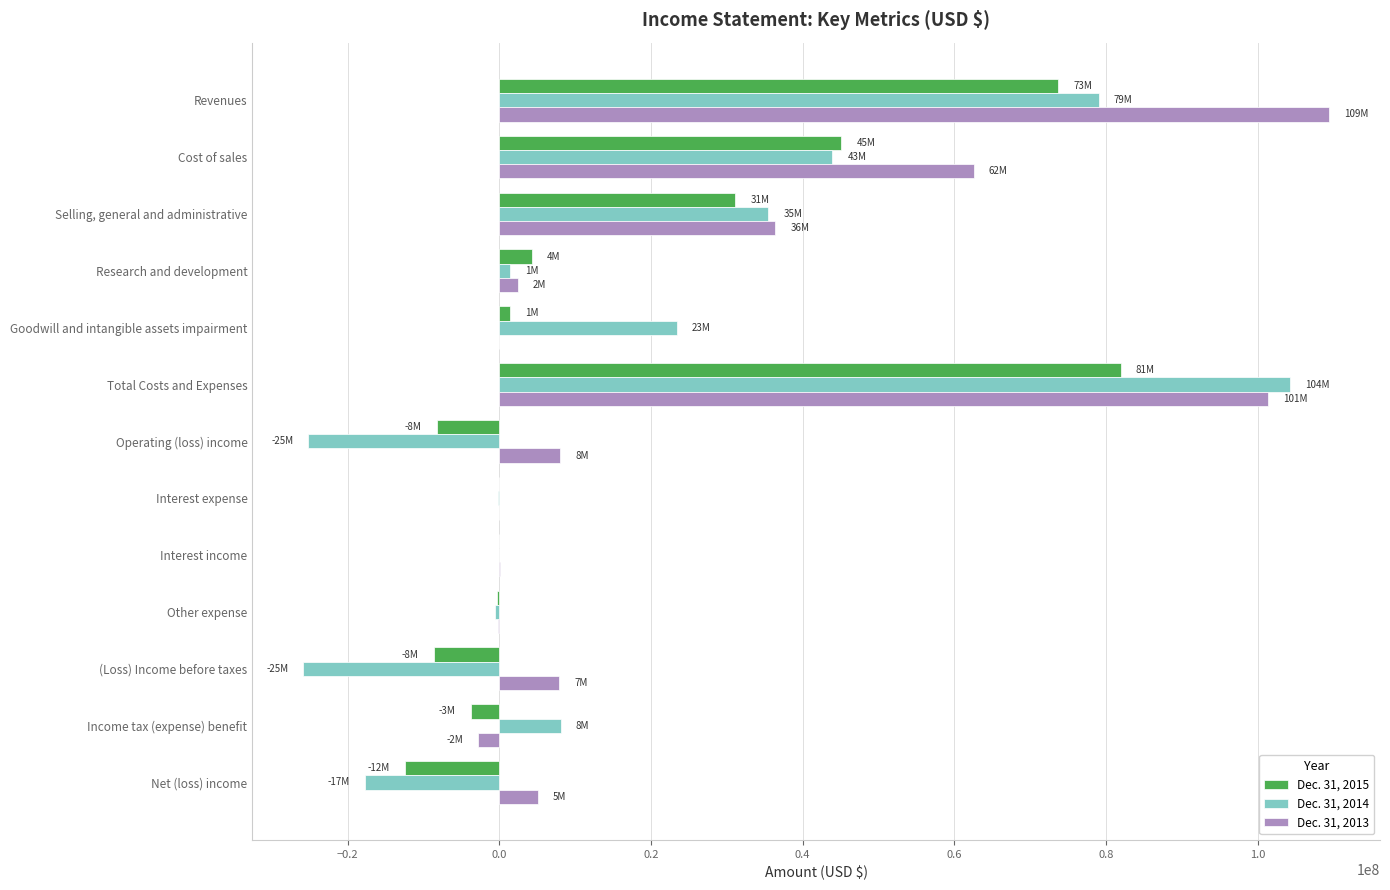

What is the sum of the Dec. 31, 2014 values at Net (loss) income and (Loss) Income before taxes?

-43528000